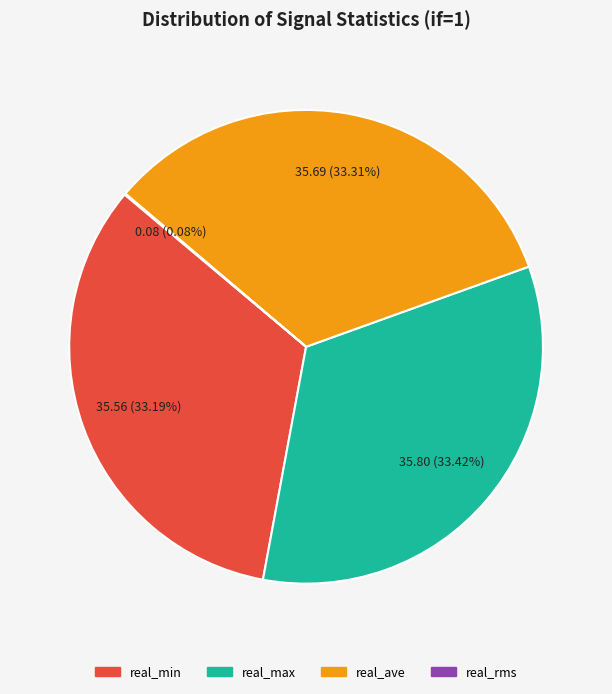

Combined, do real_ave and real_min account for over 50%?

Yes